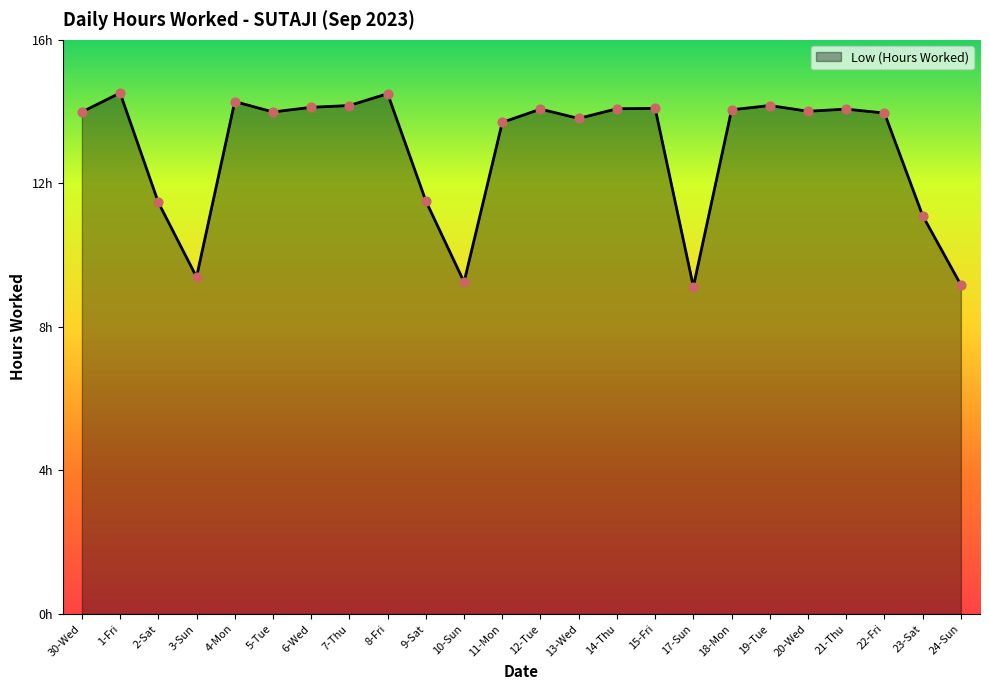

Between 7-Thu and 3-Sun, which is larger?

7-Thu